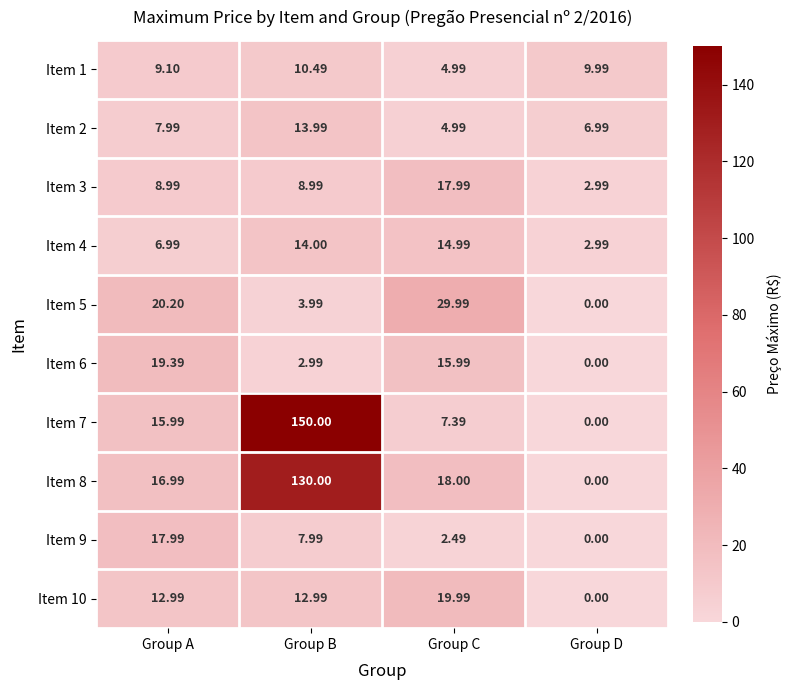

Which label corresponds to the largest value in the chart?

Group B